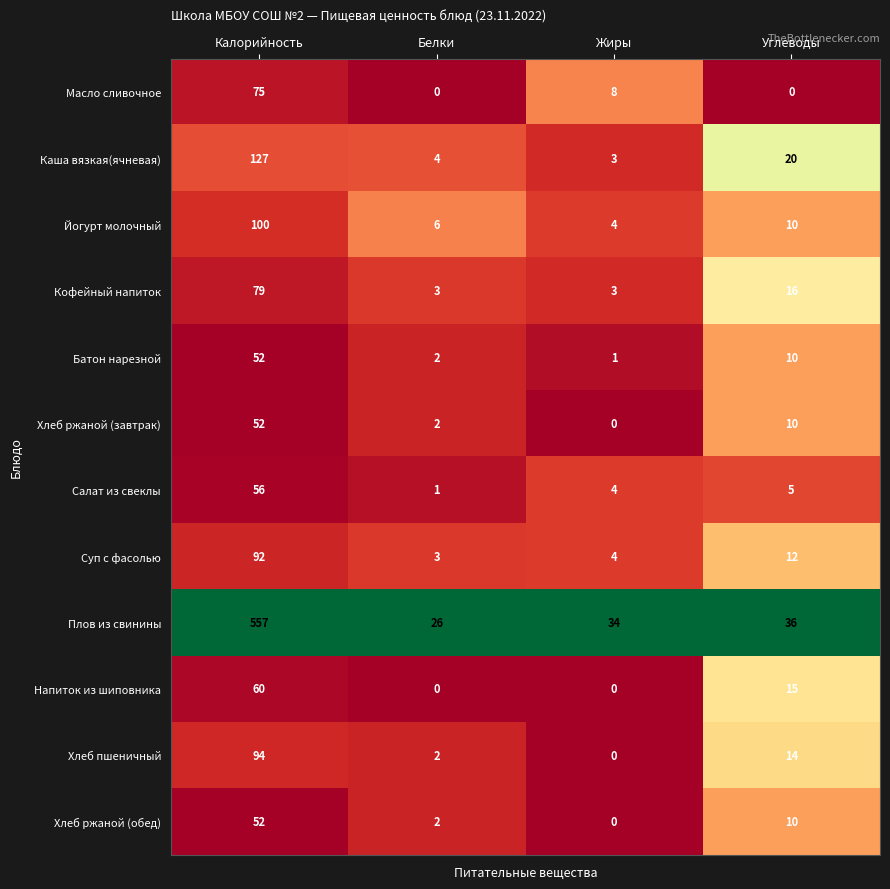

At how many categories does at least one series exceed 16?

4